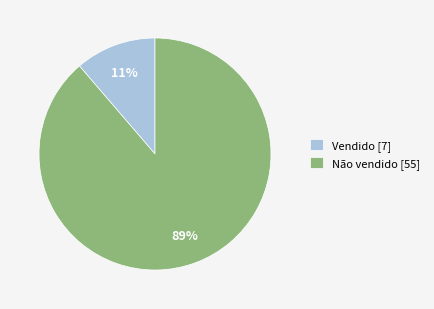

Which category accounts for the majority?

Não vendido